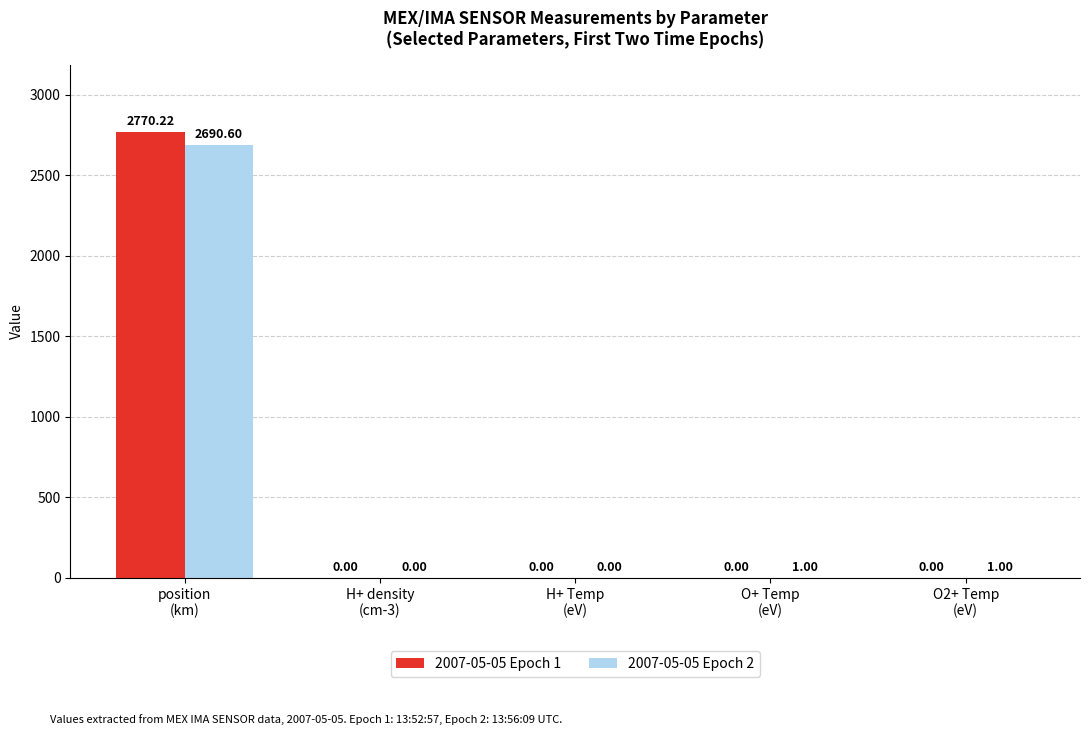

How many groups of bars are there?

5